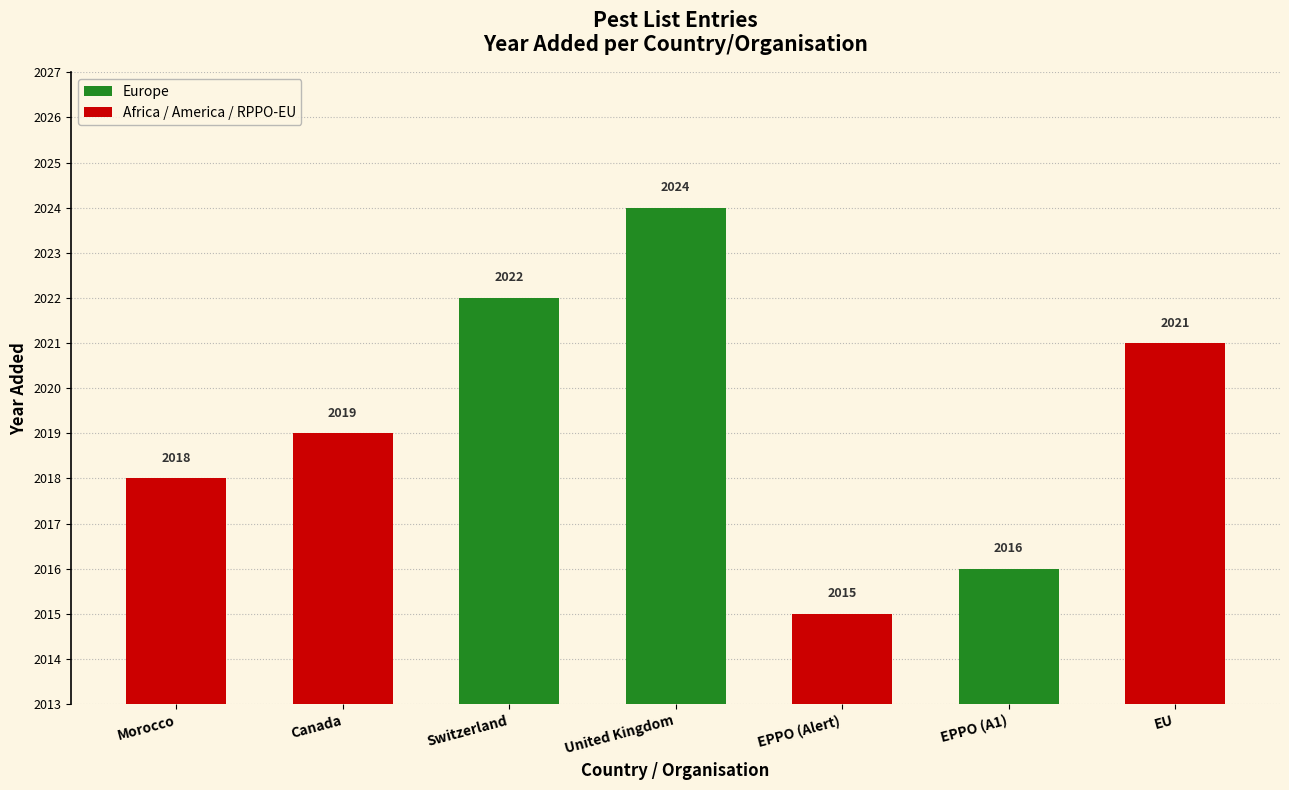

What is the label of the 4th bar from the left?

United Kingdom